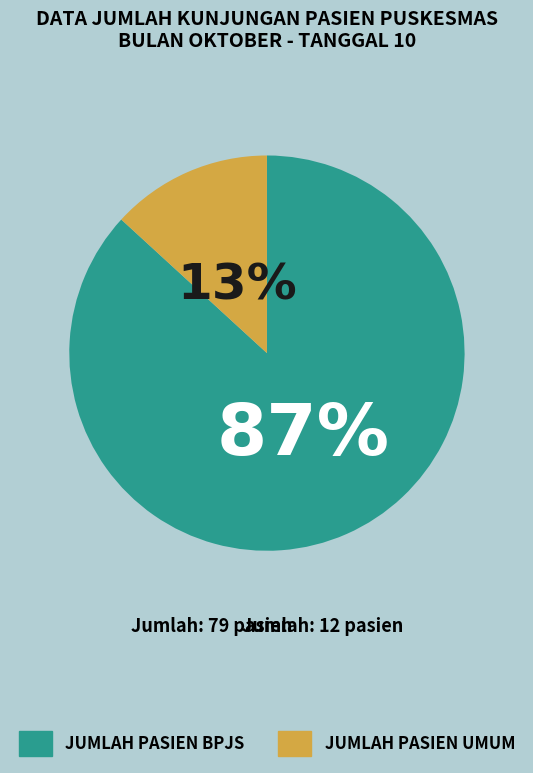

To the nearest percent, what is the combined percentage of JUMLAH PASIEN BPJS and JUMLAH PASIEN UMUM?

100%